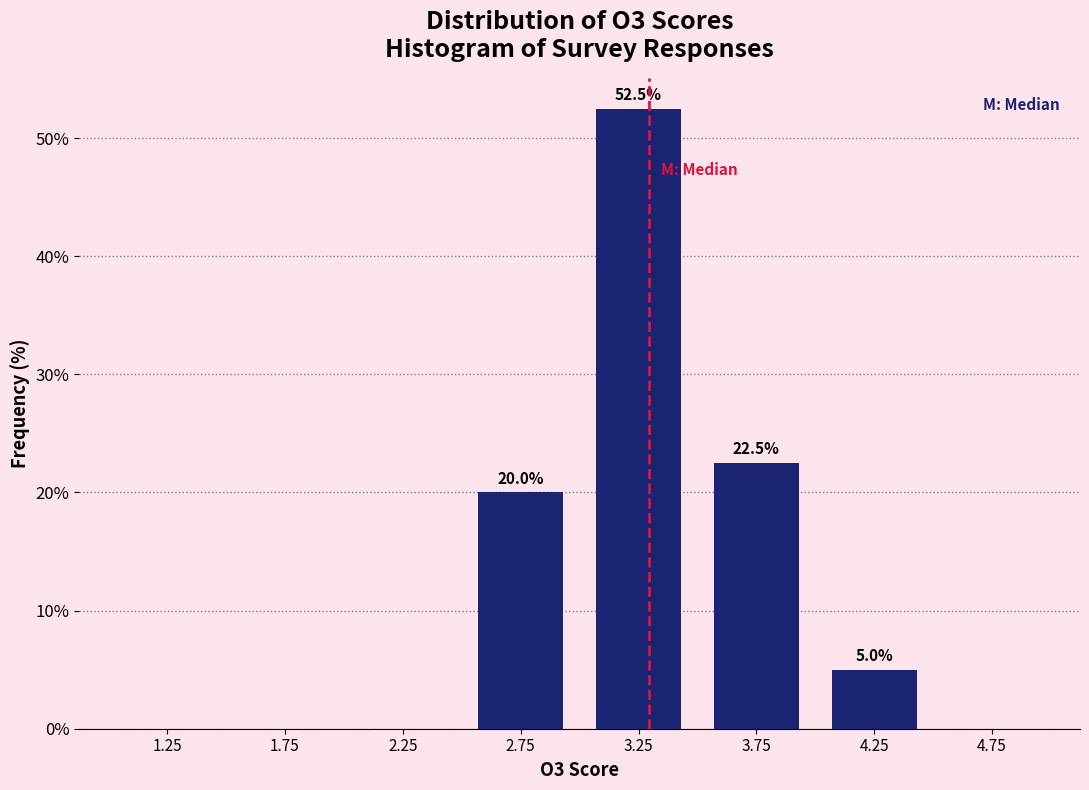

Over which range of the x-axis is the bar tallest?

3.0 to 3.5